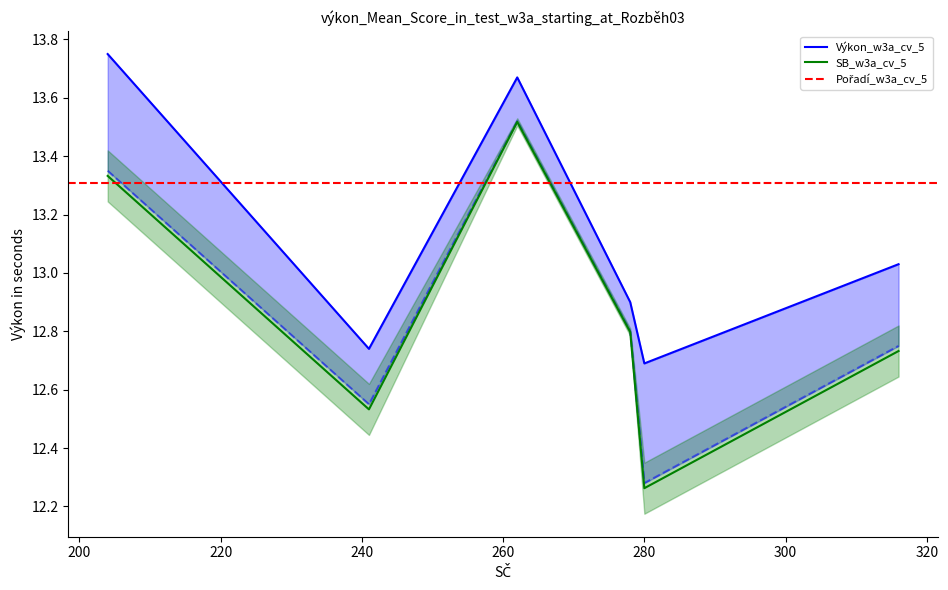

Reading right to left, list all the values displayed in this chart.

Výkon: 13.0	12.7	12.9	13.7	12.7	13.8
SB: 12.8	12.3	12.8	13.5	12.6	13.3